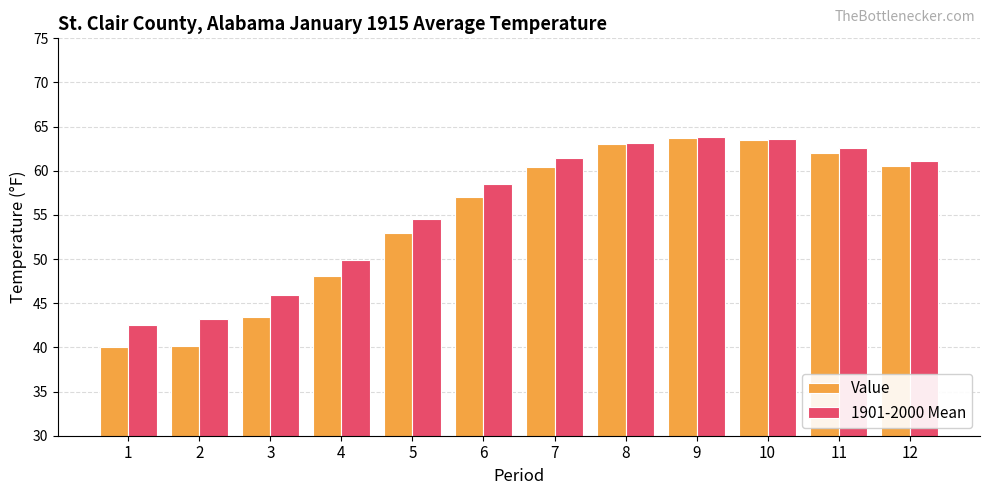

Is the value of Value at 4 greater than the value of 1901-2000 Mean at 3?

Yes